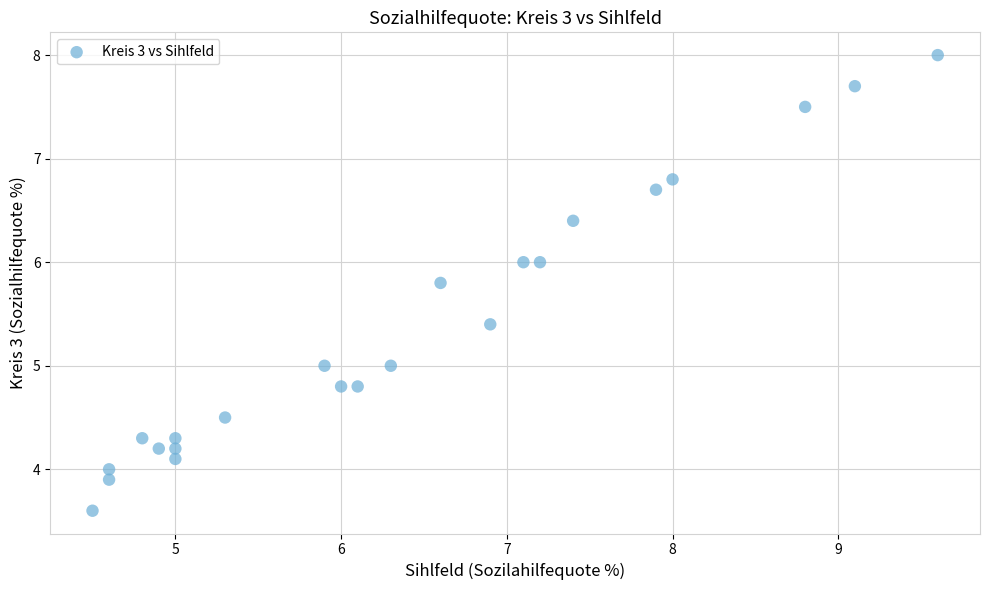

What is the range of Y values (max minus min)?

4.4